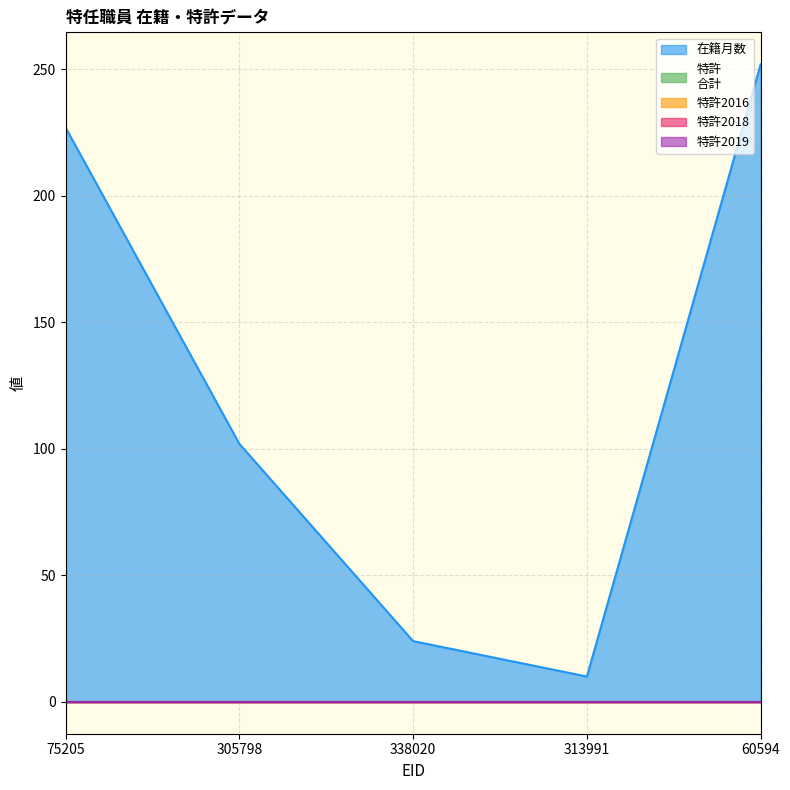

Is it true that 特許
合計 equals 0 at 305798?

True